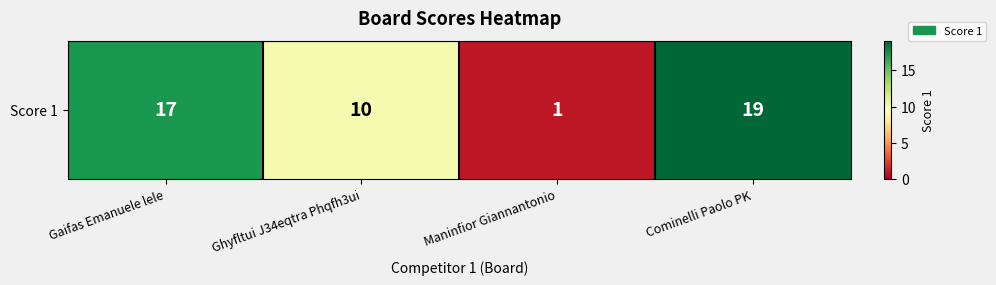

Between Gaifas Emanuele lele and Maninfior Giannantonio, which is larger?

Gaifas Emanuele lele